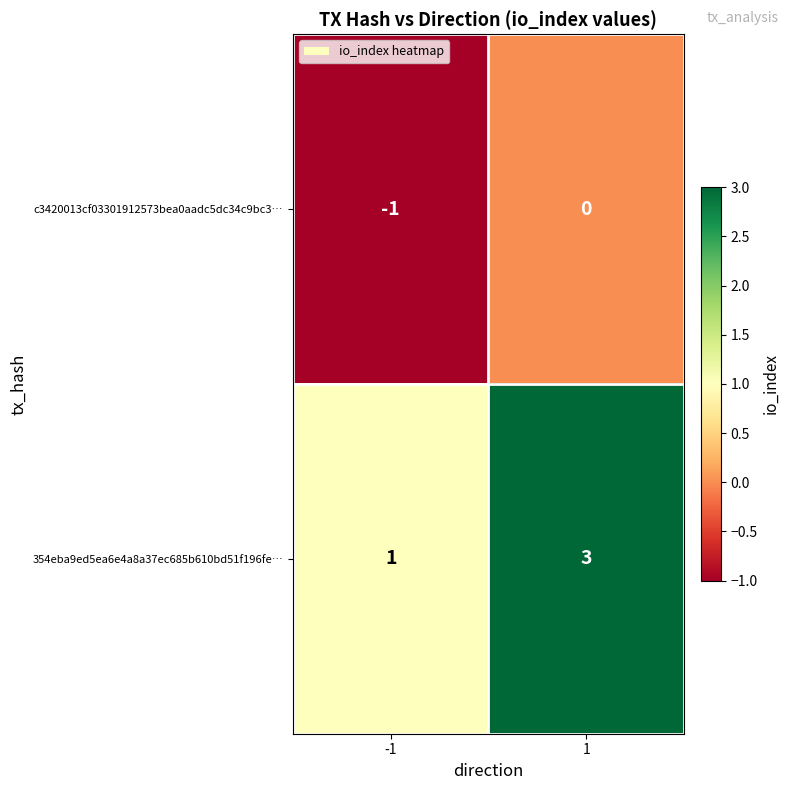

What is the spread (max minus min) of values at 1?

3